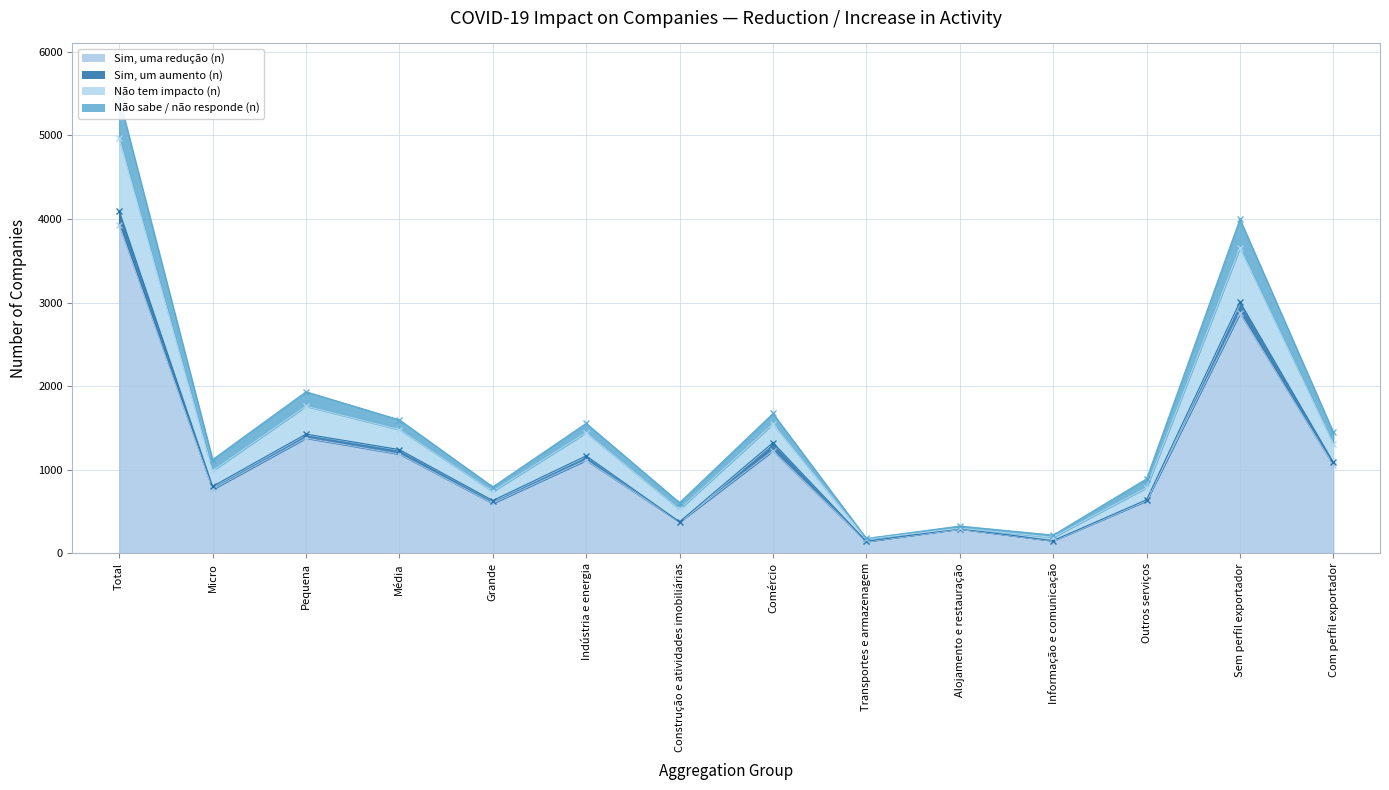

True or false: Sim, uma redução (n) has a value of 865 at Outros serviços.

False